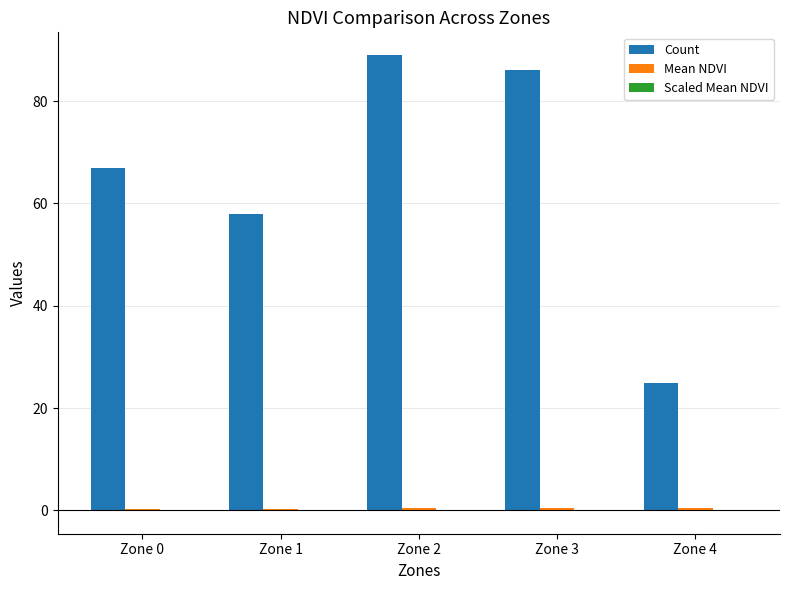

Which category has the highest value across all series?

Zone 2